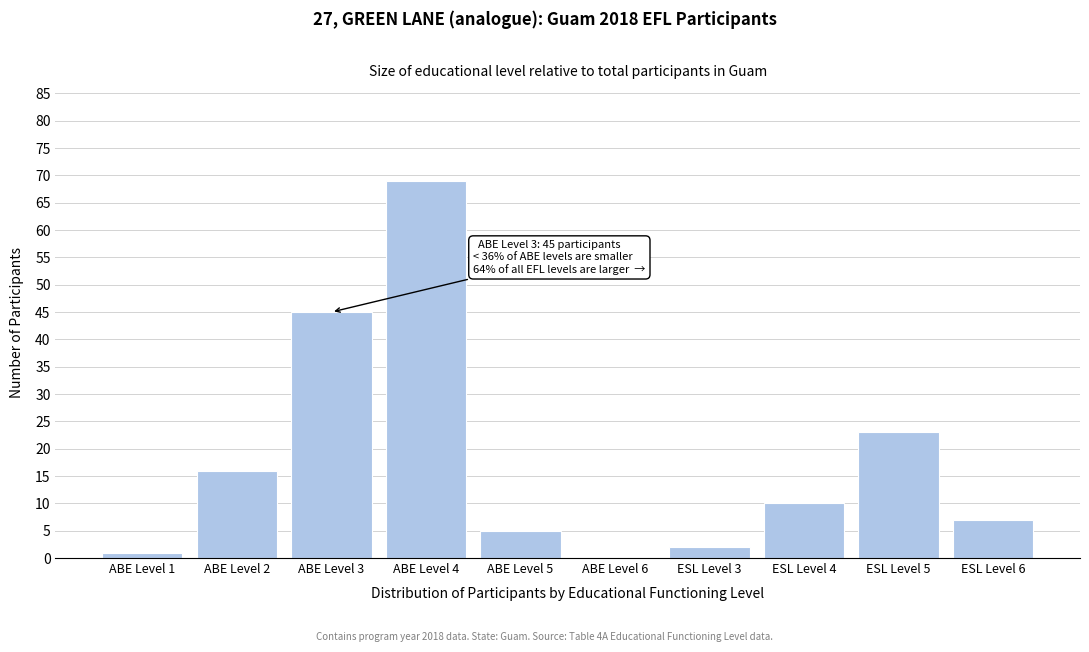

Reading left to right, transcribe all the data shown in this chart.

ABE Level 1=1	ABE Level 2=16	ABE Level 3=45	ABE Level 4=69	ABE Level 5=5	ABE Level 6=0	ESL Level 3=2	ESL Level 4=10	ESL Level 5=23	ESL Level 6=7